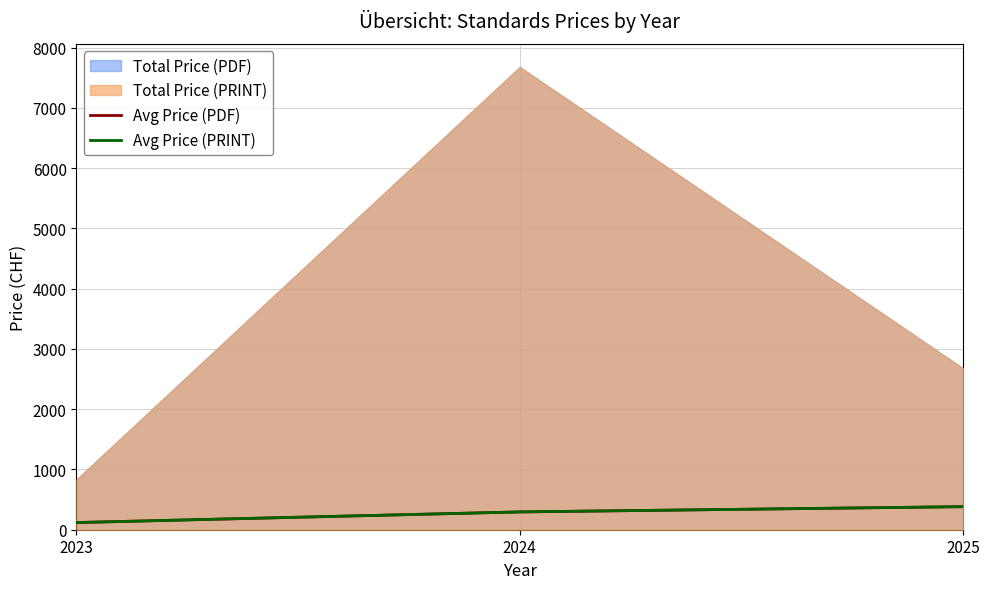

Does the chart display data point markers on the line(s)?

No